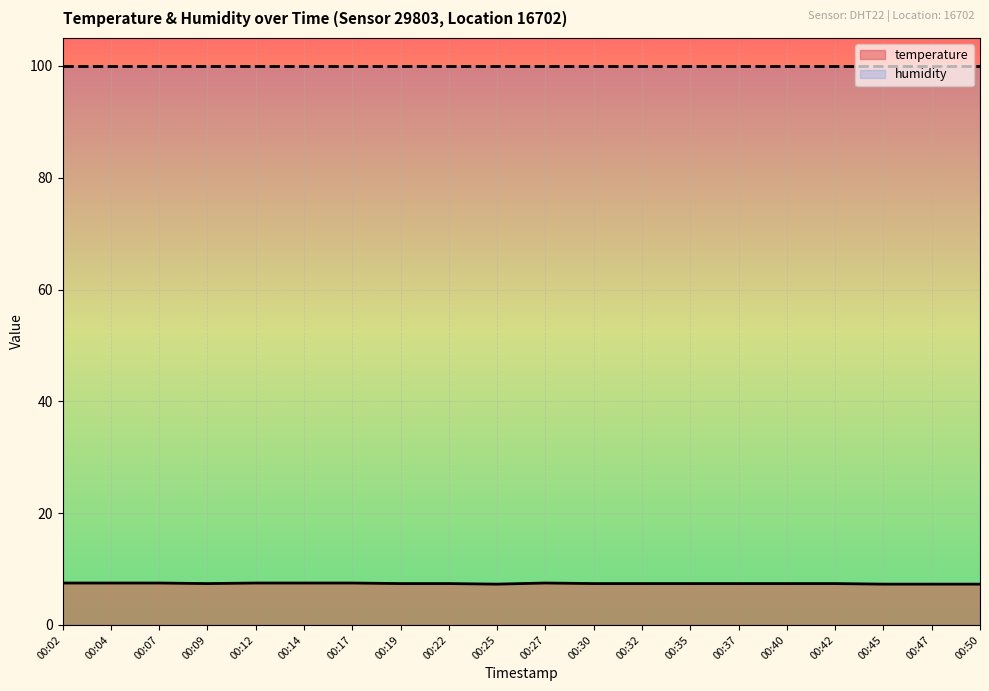

Reading right to left, extract all data points from this chart.

00:50=7.3	00:47=7.3	00:45=7.3	00:42=7.4	00:40=7.4	00:37=7.4	00:35=7.4	00:32=7.4	00:30=7.4	00:27=7.5	00:25=7.3	00:22=7.4	00:19=7.4	00:17=7.5	00:14=7.5	00:12=7.5	00:09=7.4	00:07=7.5	00:04=7.5	00:02=7.5